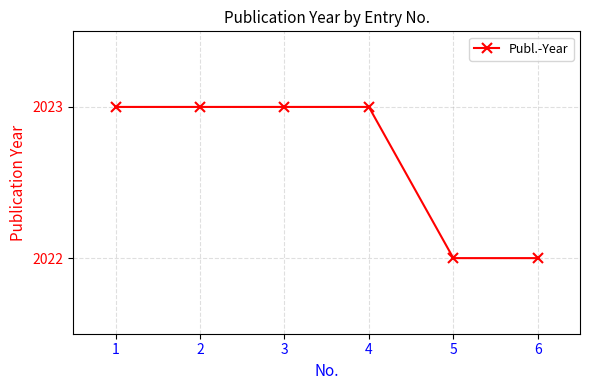

What is the value of the 2nd point from the left?

2023